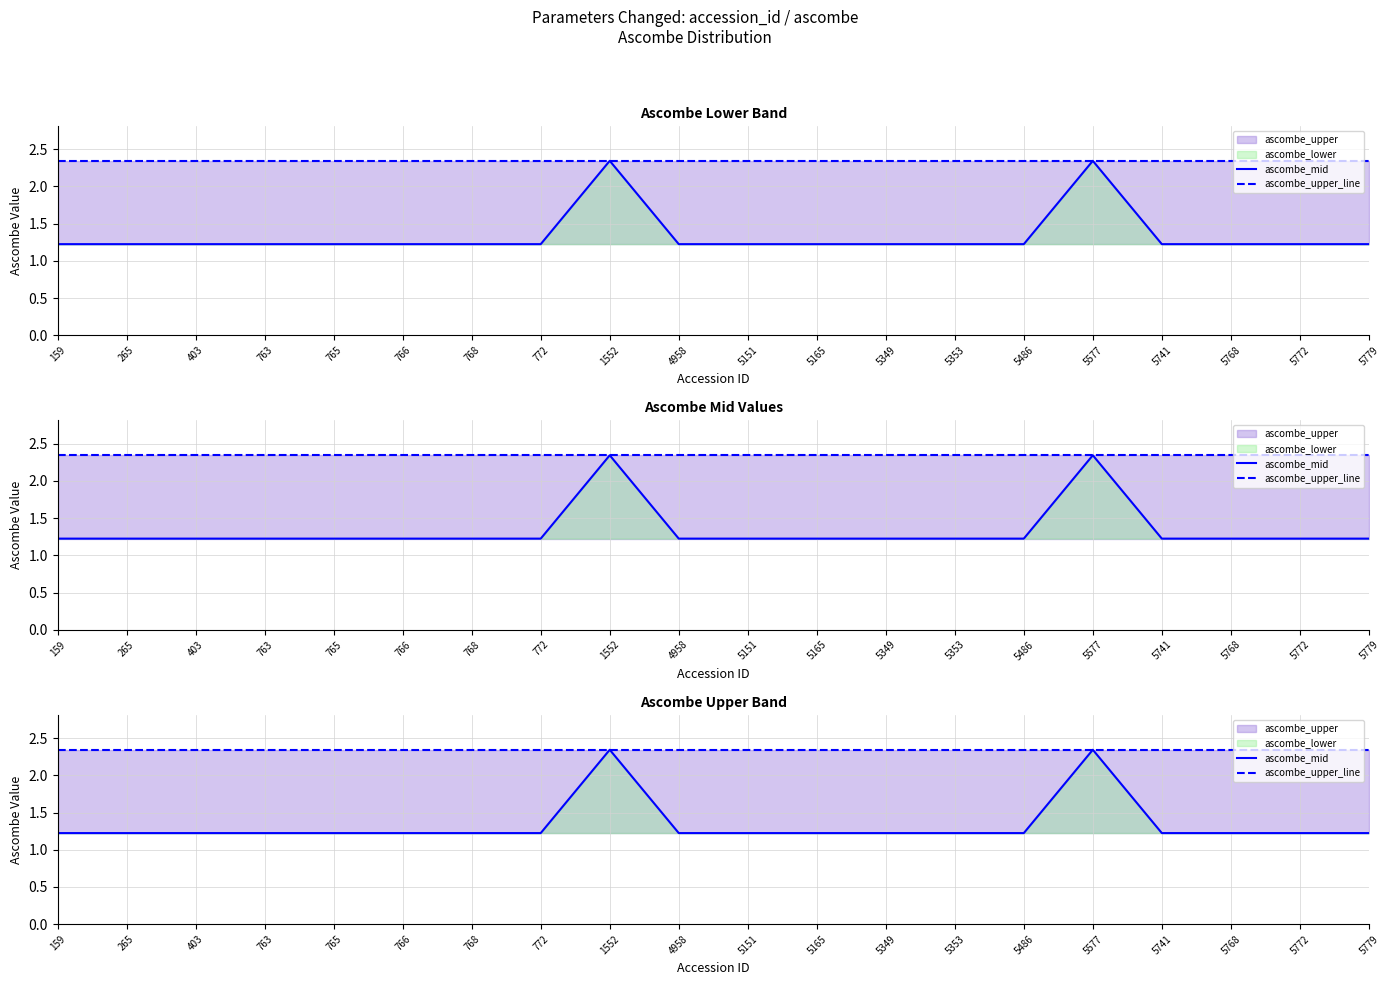

What is the average value of the ascombe_upper_line series?

2.3